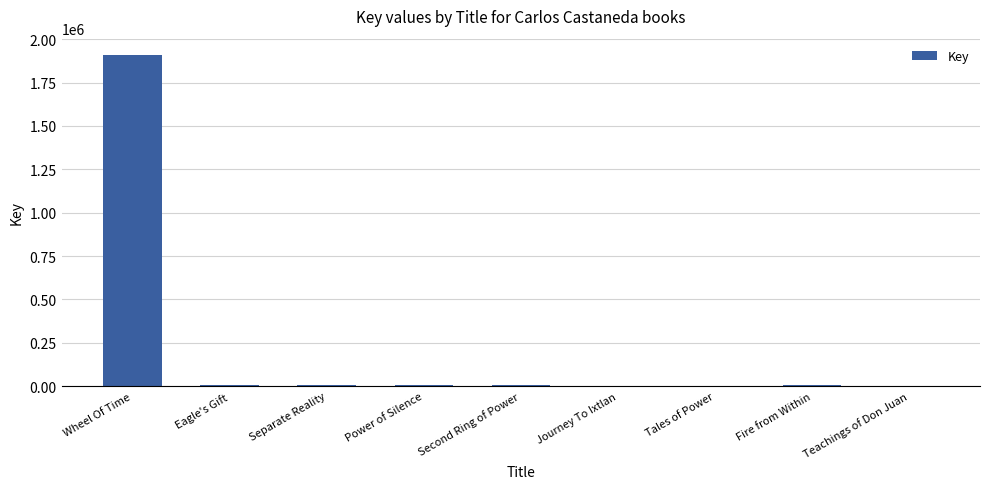

The value at Fire from Within is 4669. True or false?

True